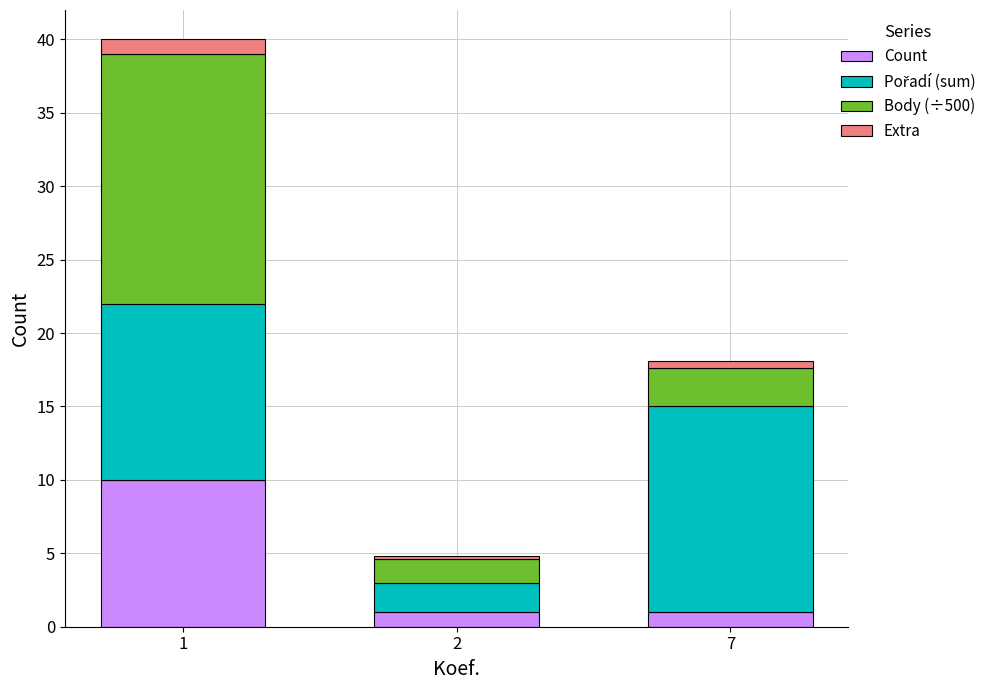

How many bars are there in total?

3